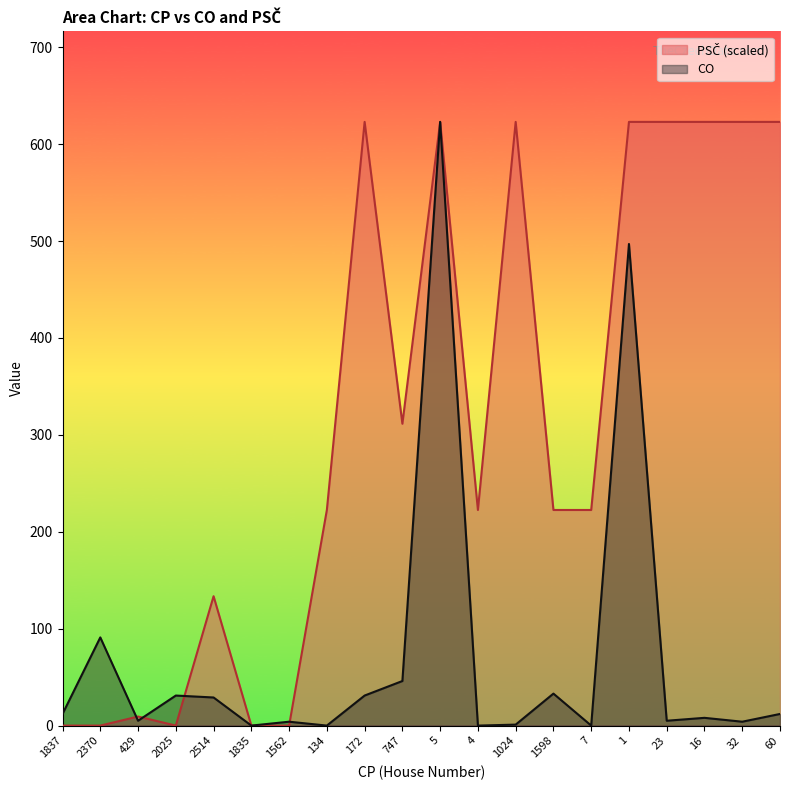

Count the number of categories in the chart.

20